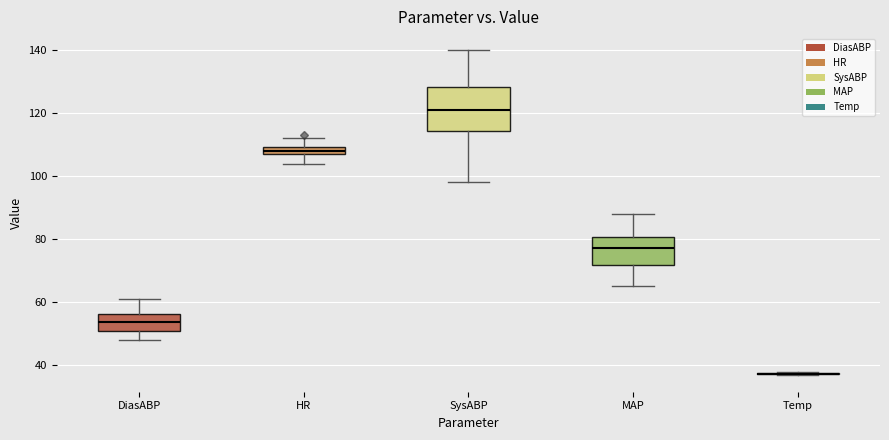

Where is the lower edge of the box for MAP on the y-axis? The values are not printed on the chart, so give them approximately, as read against the axis.

72